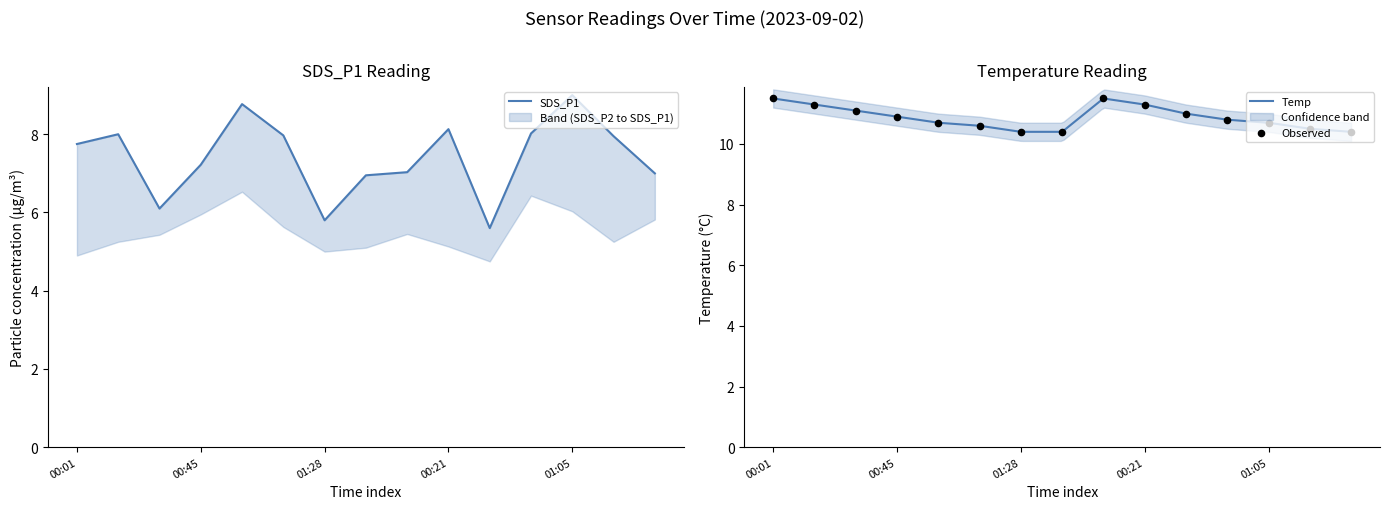

Which series contains the lowest Y value?

SDS_P1